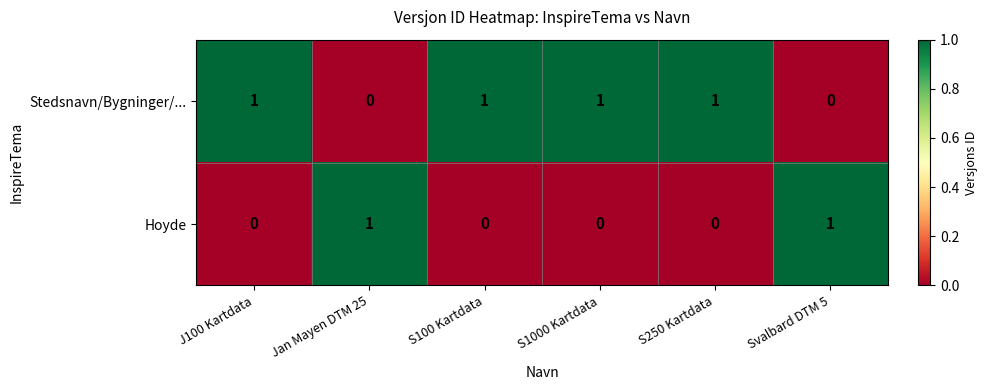

Which series has the largest total across all categories?

Stedsnavn/Bygninger/...